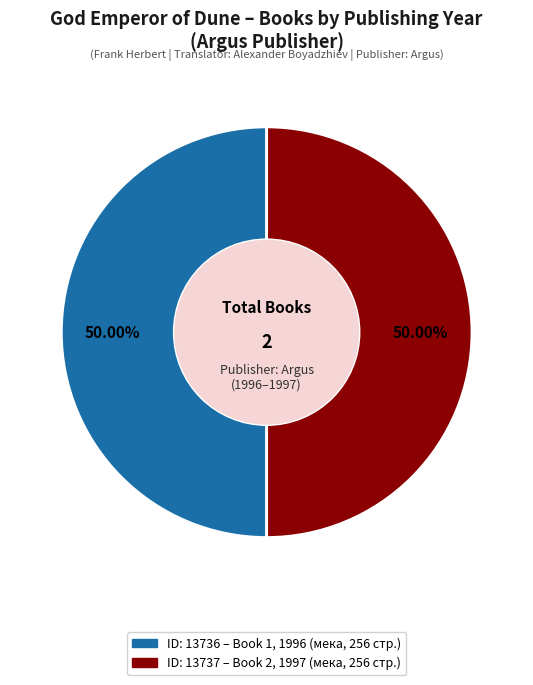

Is there any slice that represents more than half of the pie?

Yes